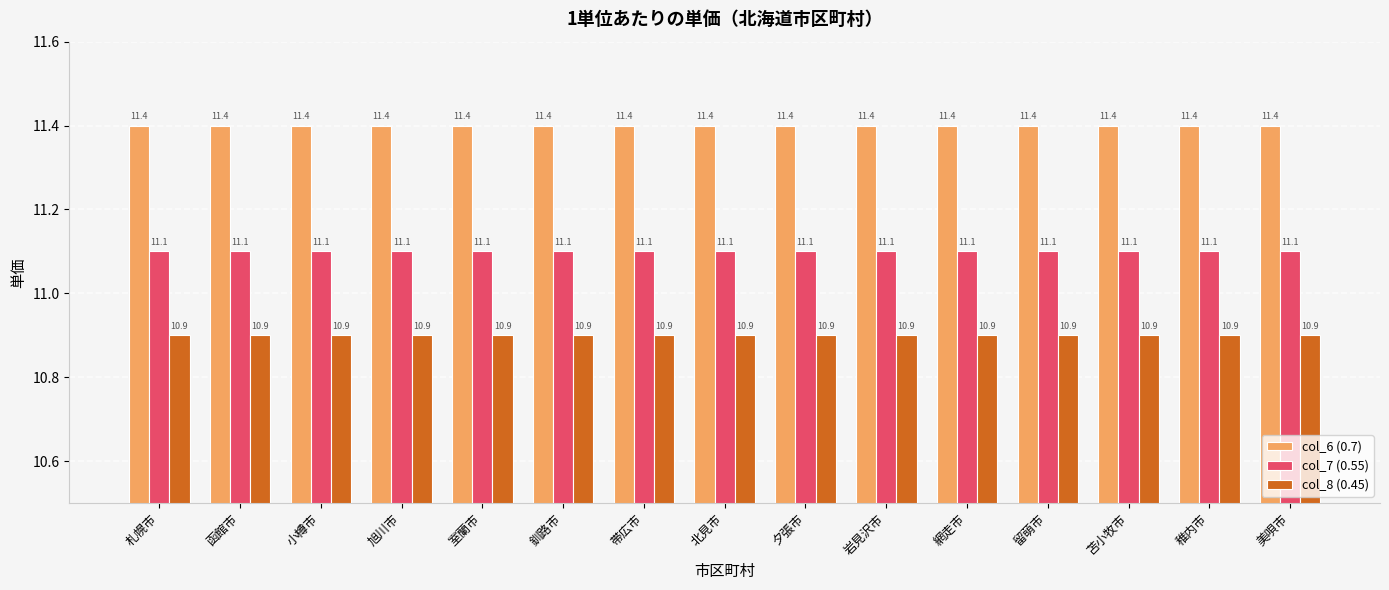

True or false: col_6 (0.7) has a value of 6.4 at 岩見沢市.

False